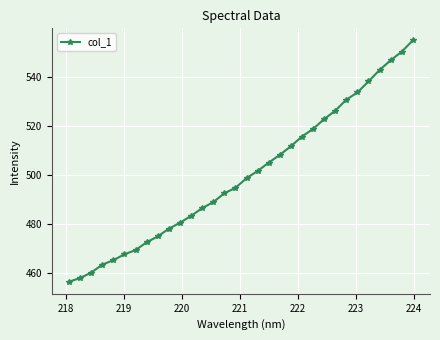

What is the sum of all values?

16003.8